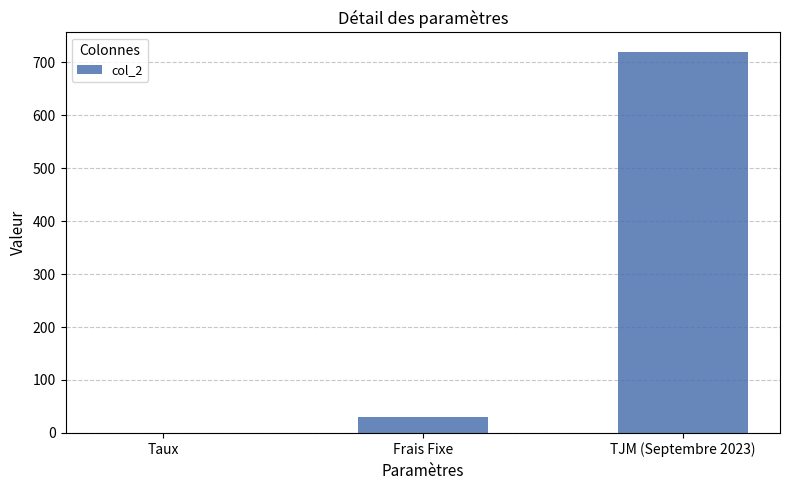

Between Taux and Frais Fixe, which is larger?

Frais Fixe